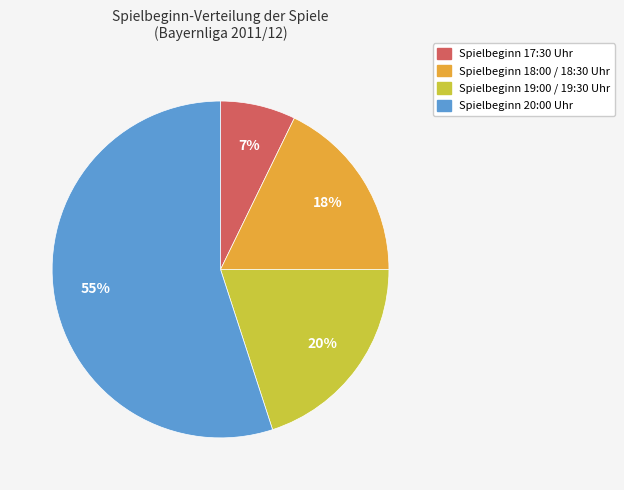

To the nearest percent, what is the average slice percentage?

25%